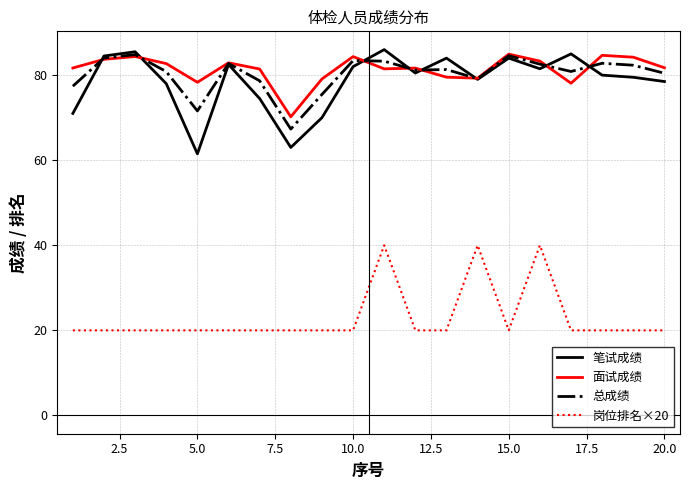

True or false: 面试成绩 and 岗位排名×20 cross at least once.

False